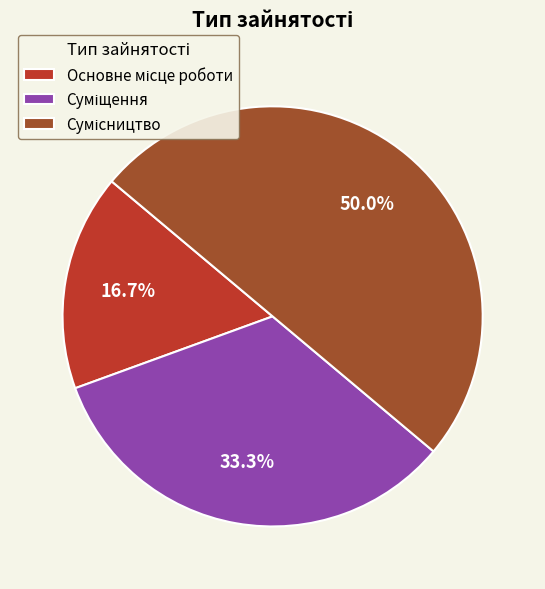

Does any single category account for the majority?

No